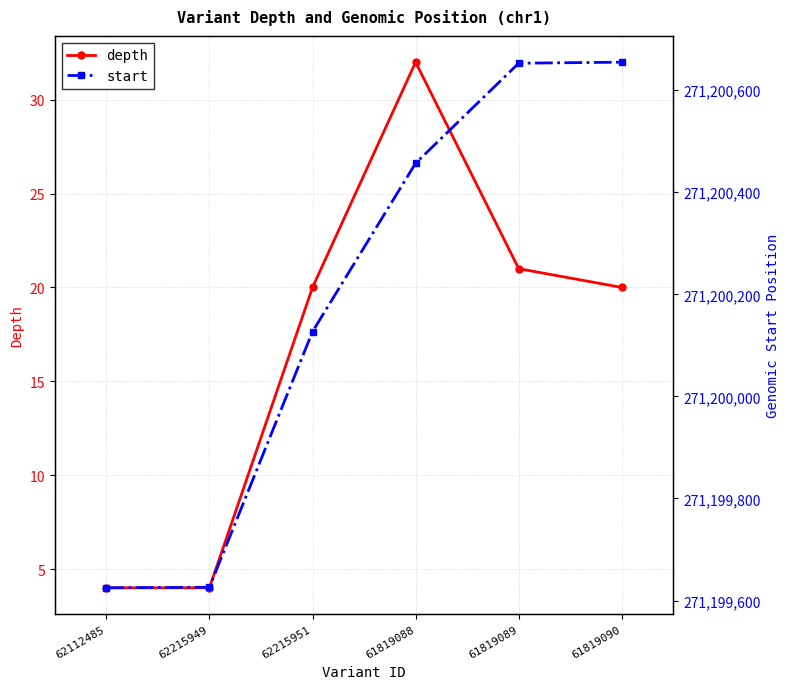

What is the spread (max minus min) of values at 61819088?

271200425